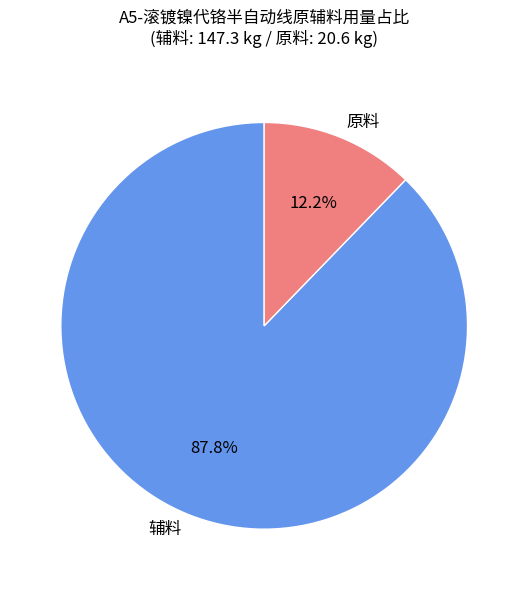

Count the number of slices in the pie.

2